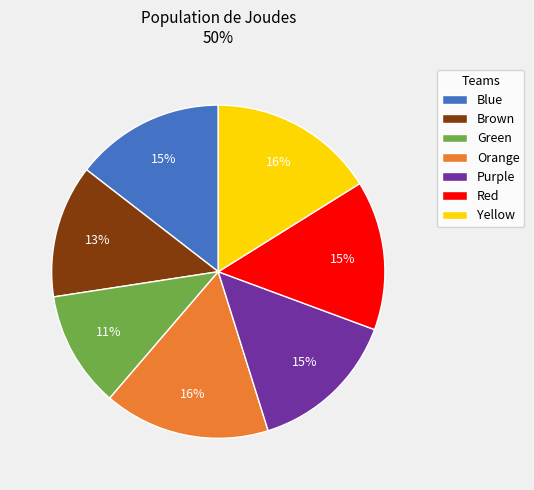

Is it true that Brown is 13% of the pie?

True